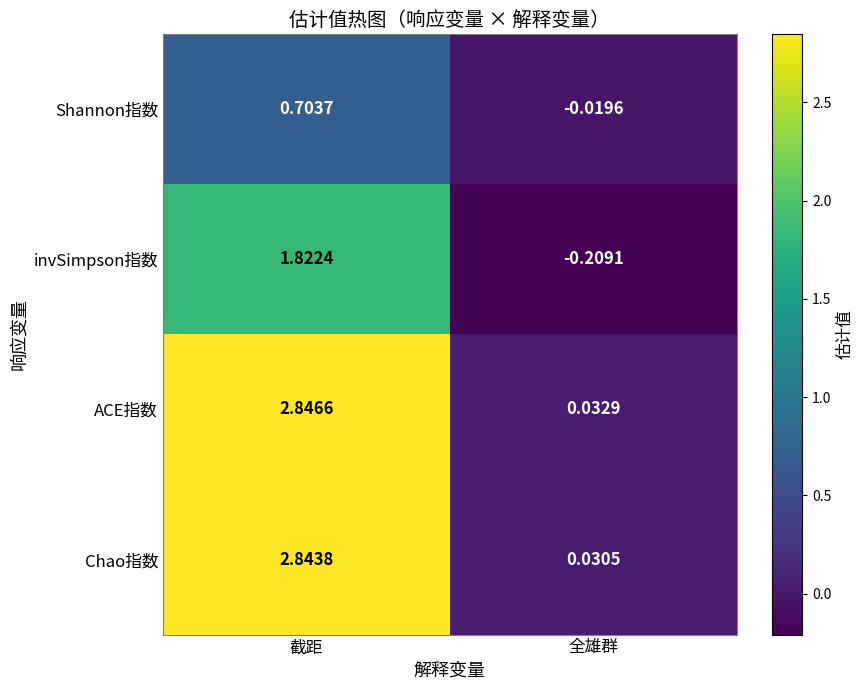

At 截距, list the series in order from smallest to largest.

Shannon指数, invSimpson指数, Chao指数, ACE指数